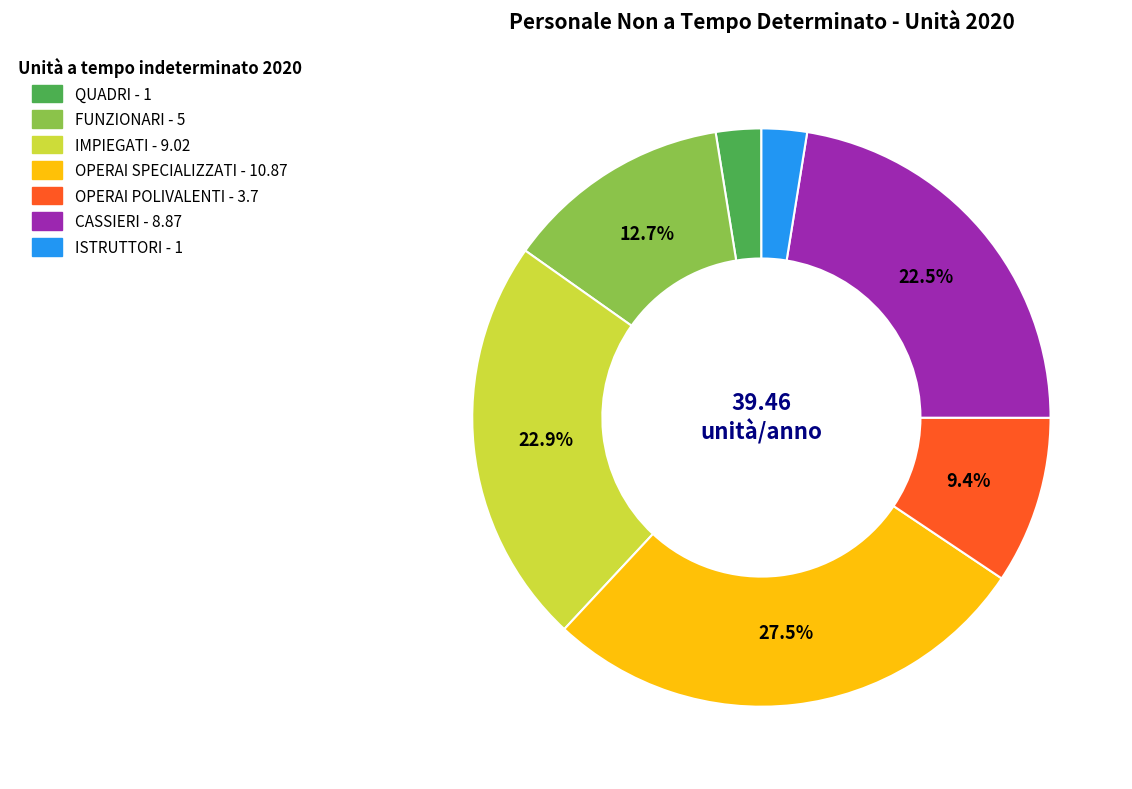

Which has a higher value, OPERAI SPECIALIZZATI or OPERAI POLIVALENTI?

OPERAI SPECIALIZZATI